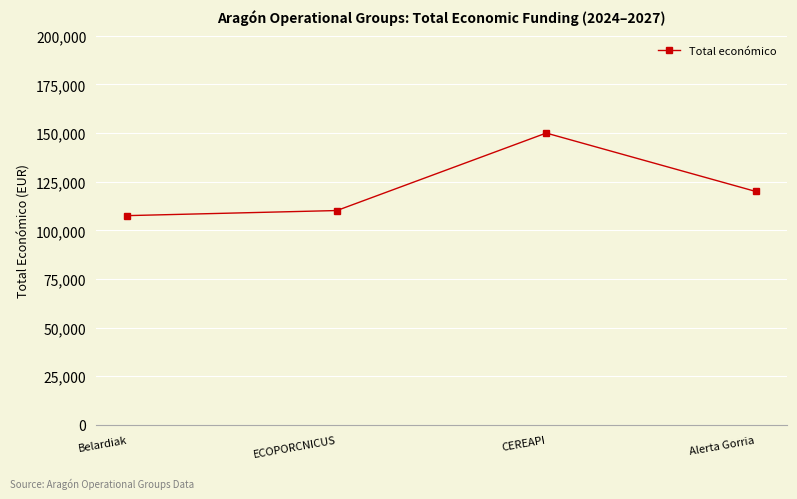

Reading left to right, extract all data points from this chart.

107555	110168	150000	120000